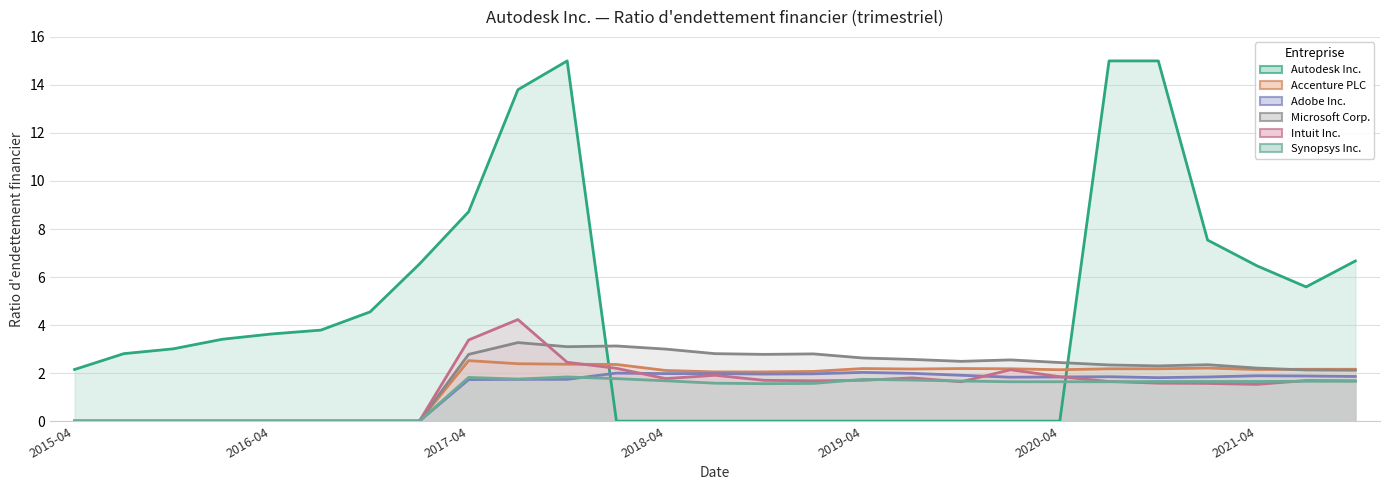

True or false: Accenture PLC and Adobe Inc. cross at least once.

False